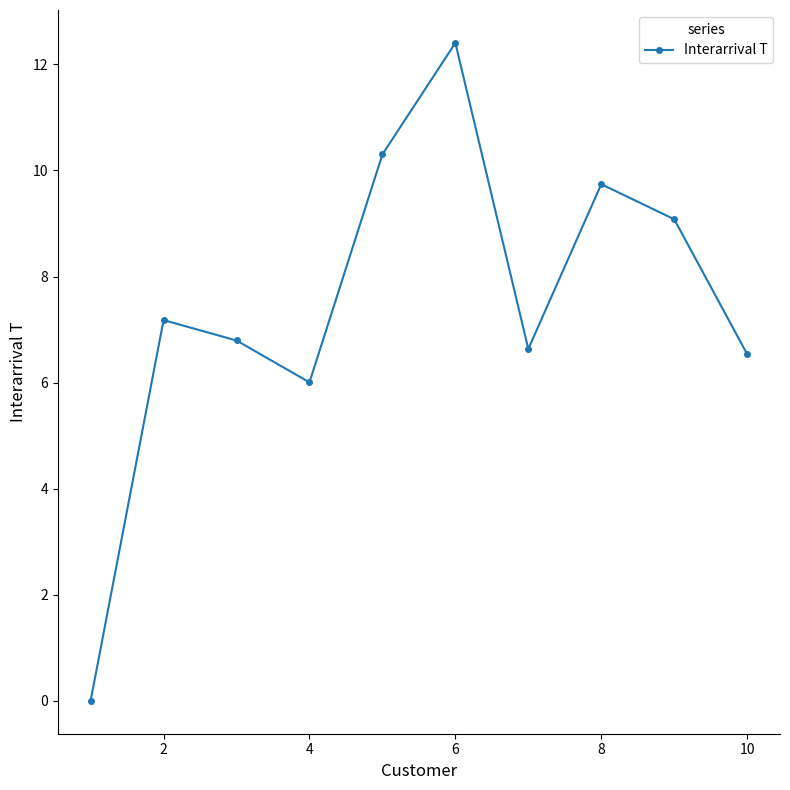

What is the greatest value displayed?

12.4